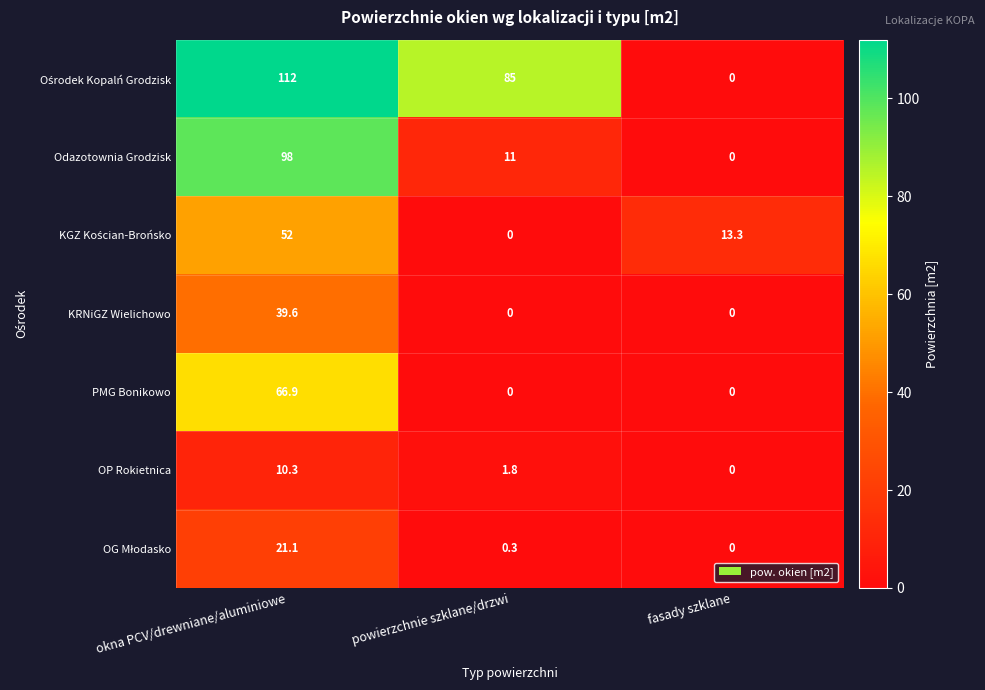

At how many categories does at least one series exceed 88?

1